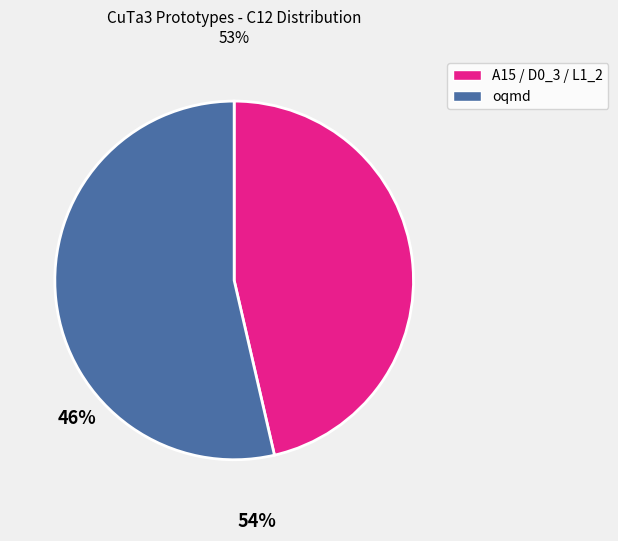

How many slices are in this pie chart?

2